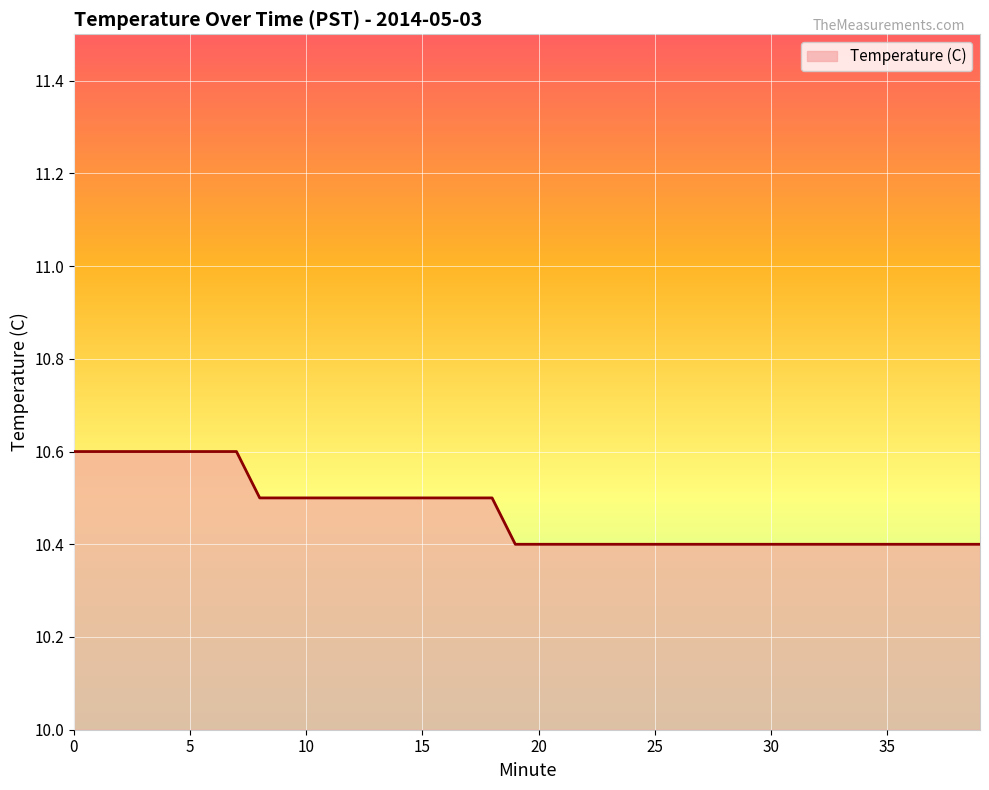

What is the smallest value displayed?

10.4